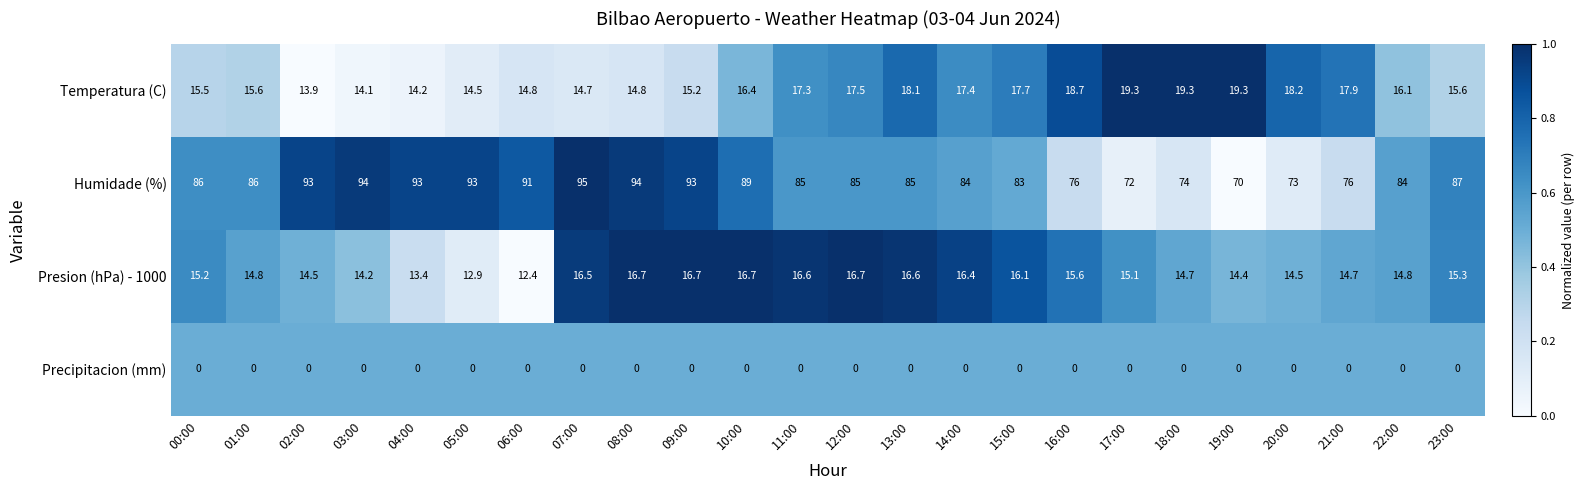

Which series has the largest range (max minus min)?

Humidade (%)